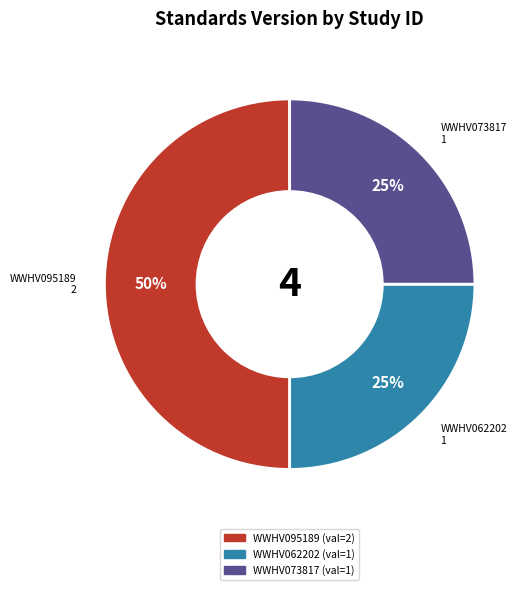

To the nearest percent, what is the average slice percentage?

33%